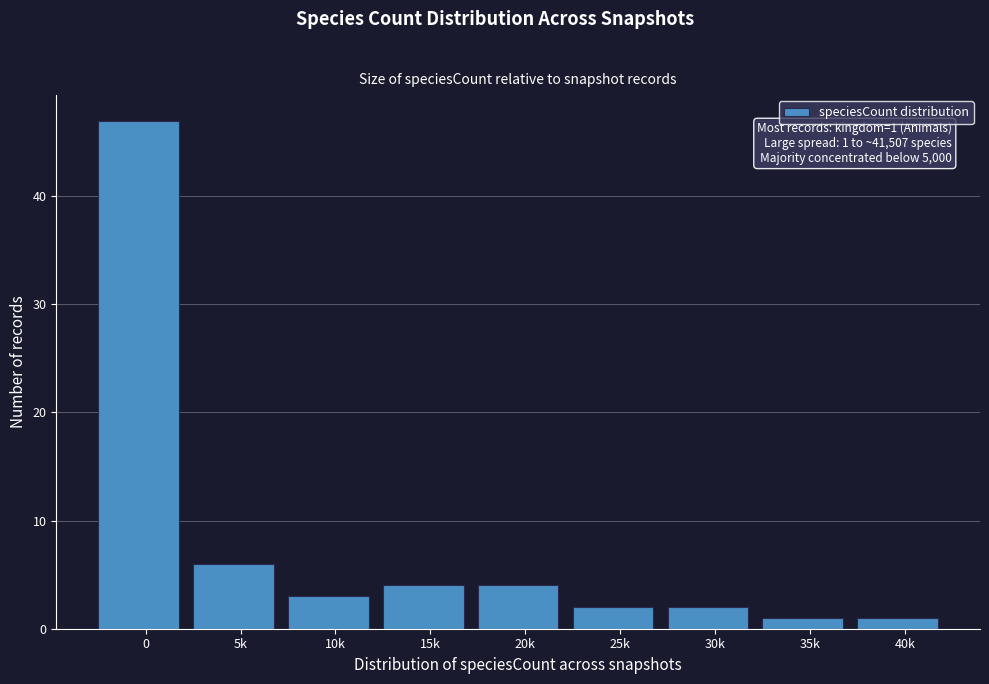

Reading left to right, extract all data points from this chart.

47	6	3	4	4	2	2	1	1